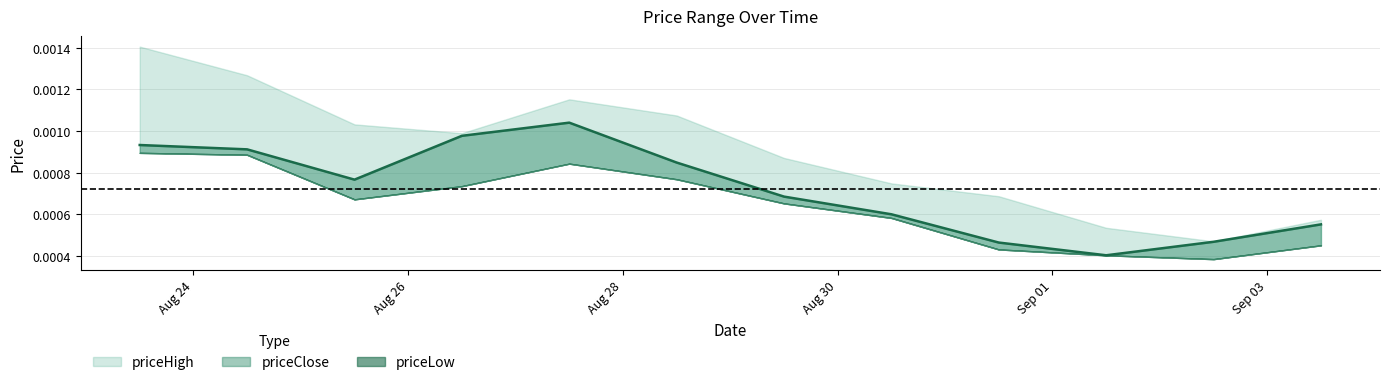

In priceLow, how many points are higher than both neighbors (excluding endpoints)?

1